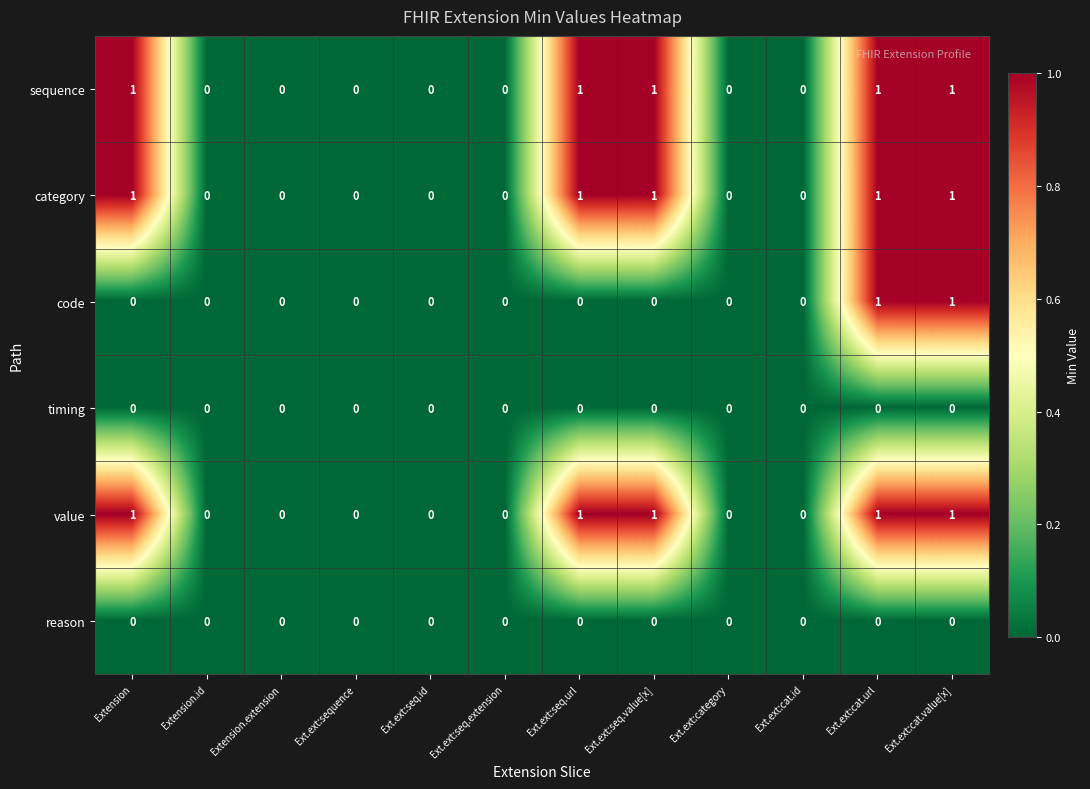

What is the sum of all value values?

5